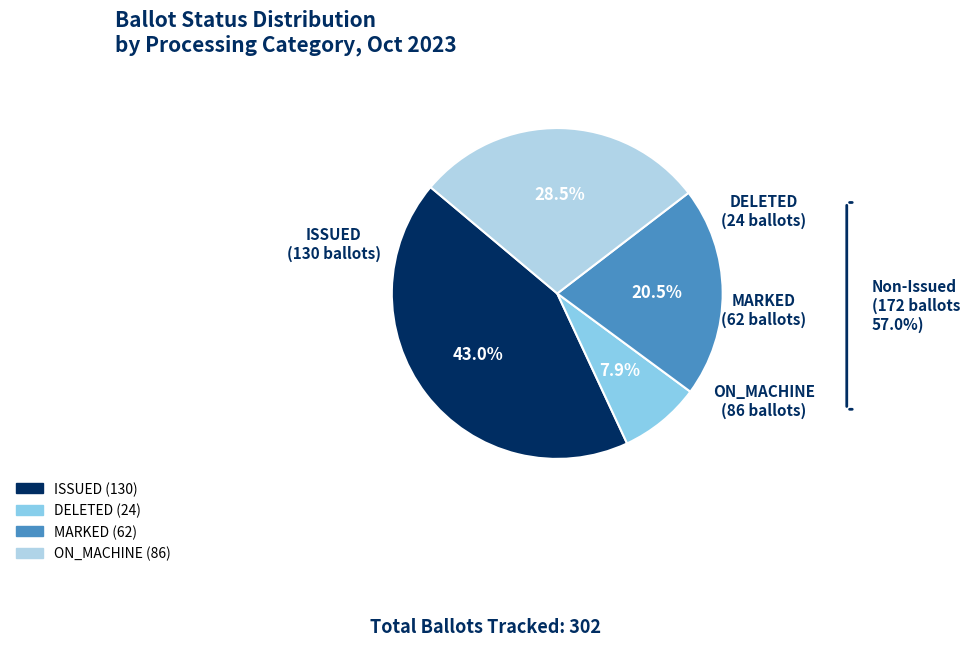

Is there a majority slice in this chart?

No